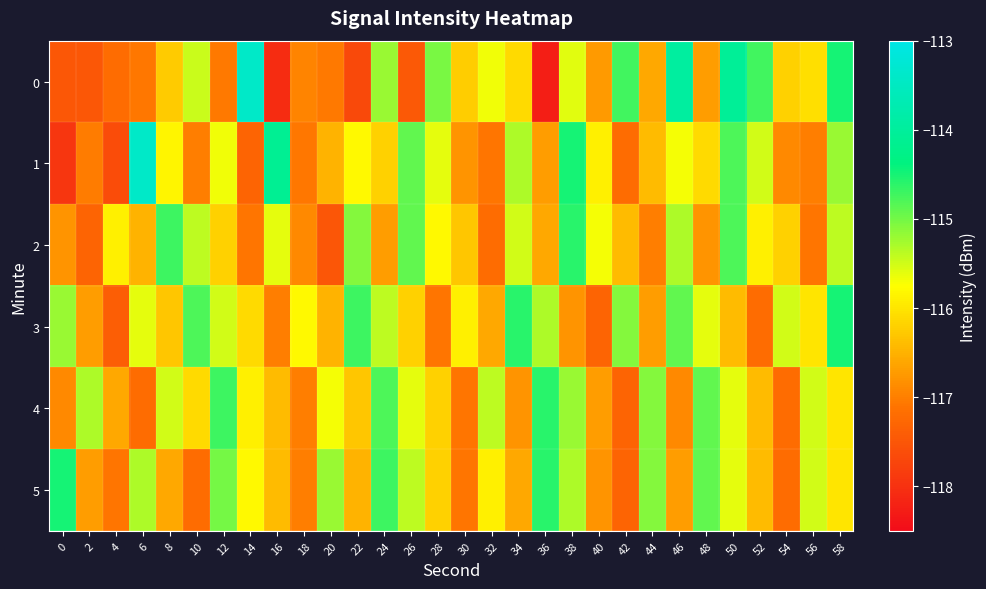

How many categories are shown in the chart?

30